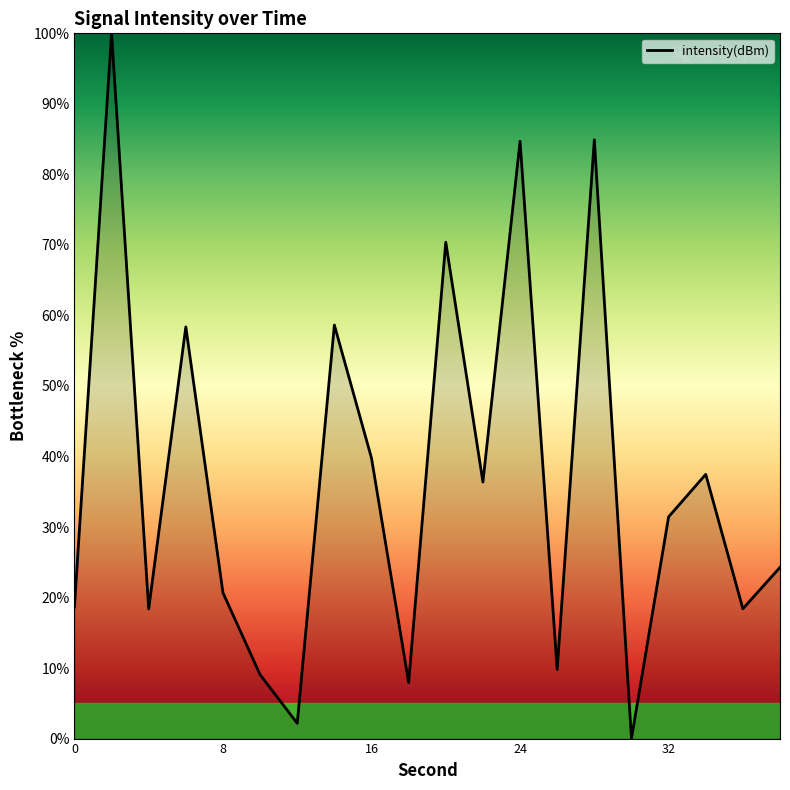

What is the greatest value displayed?

100.0